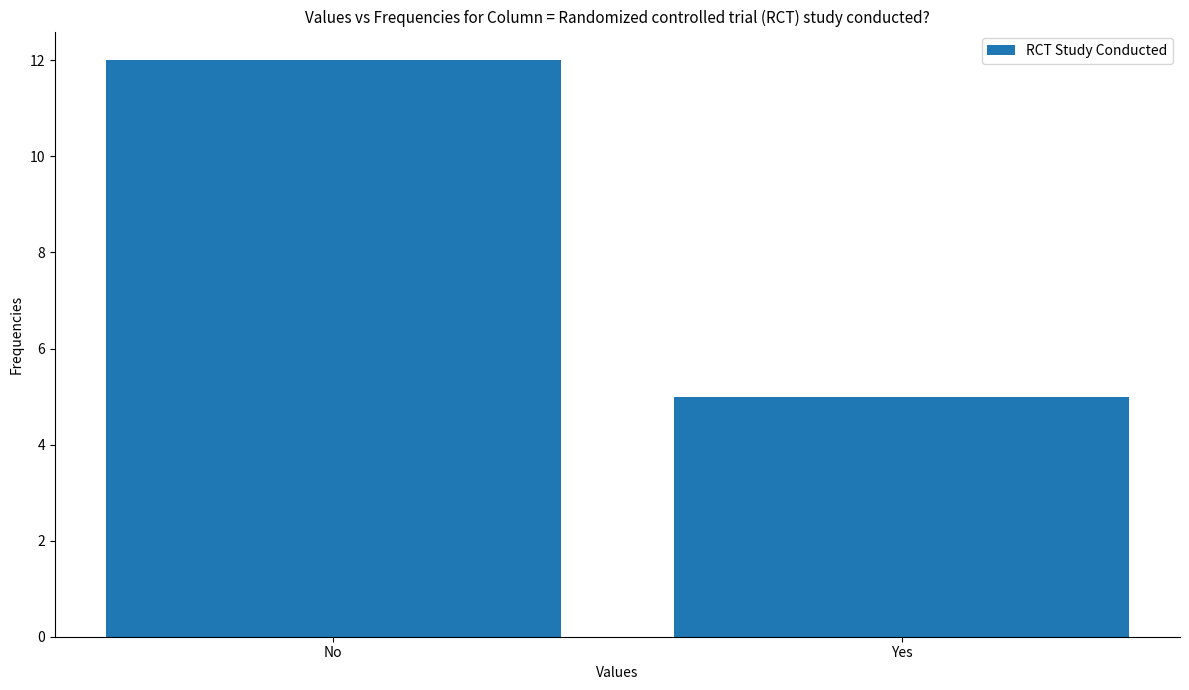

Is it true that the value at No is 12?

True